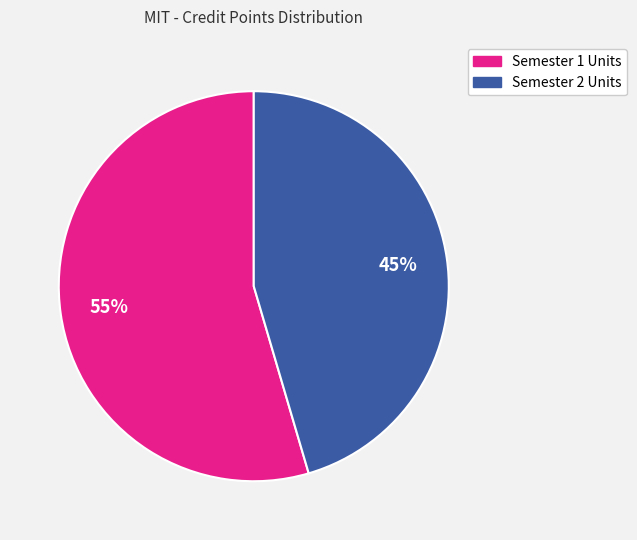

Is there a majority slice in this chart?

Yes